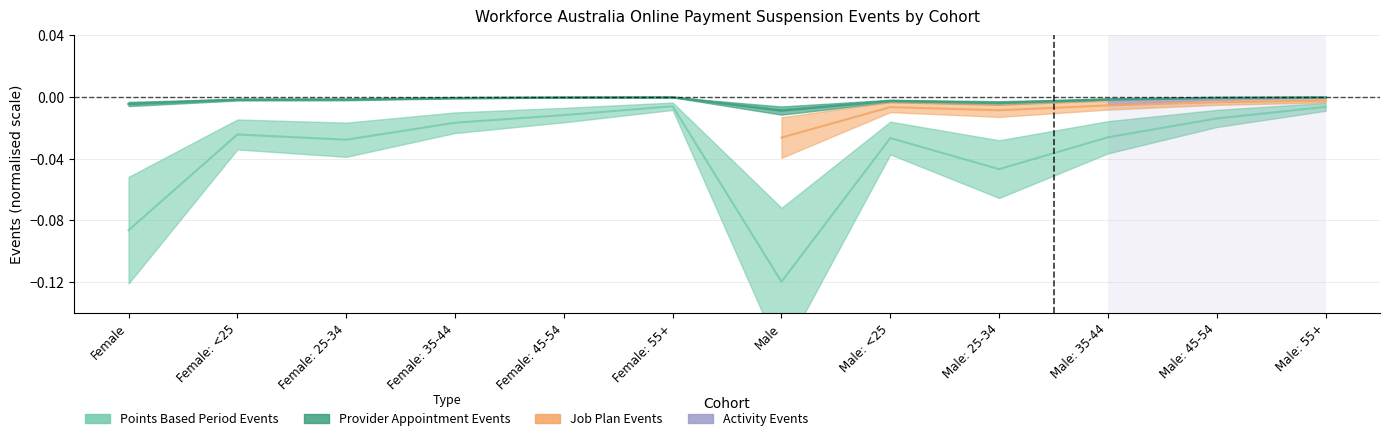

What is the label of the 5th point from the left?

Female: 45-54